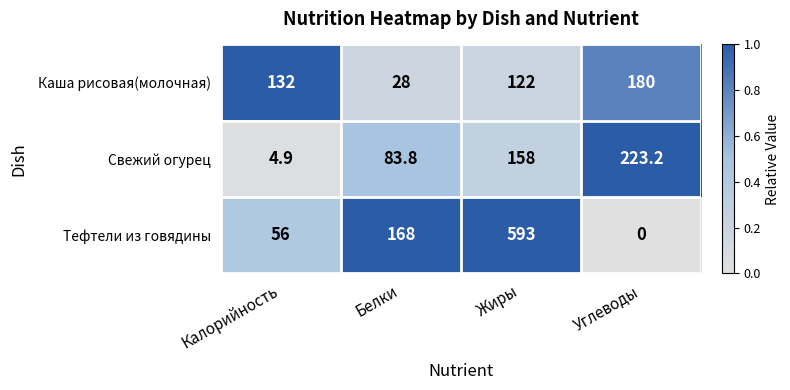

True or false: Каша рисовая(молочная) has a value of 132.0 at Калорийность.

True